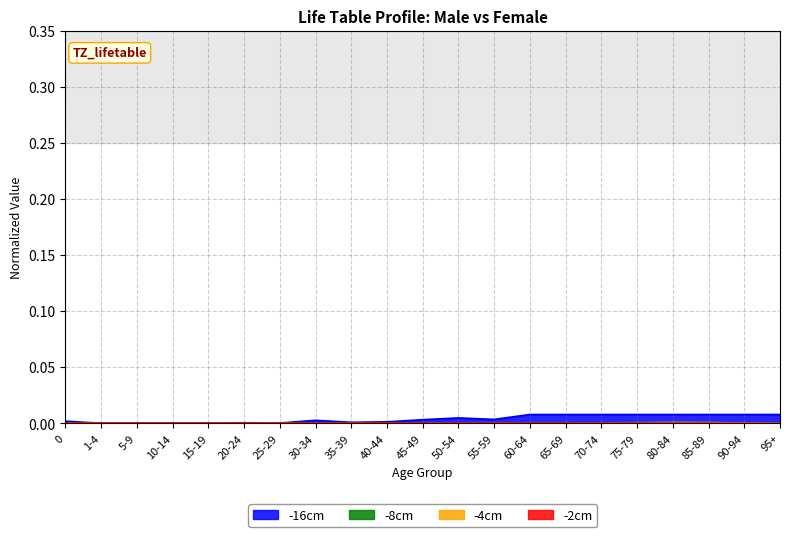

What position from the right is 90-94?

2